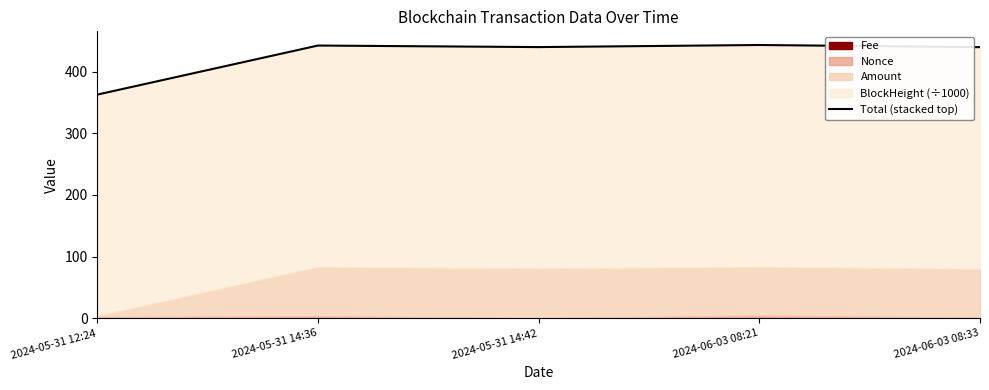

The chart shows a value of 771.6 at 2024-06-03 08:21. True or false?

False